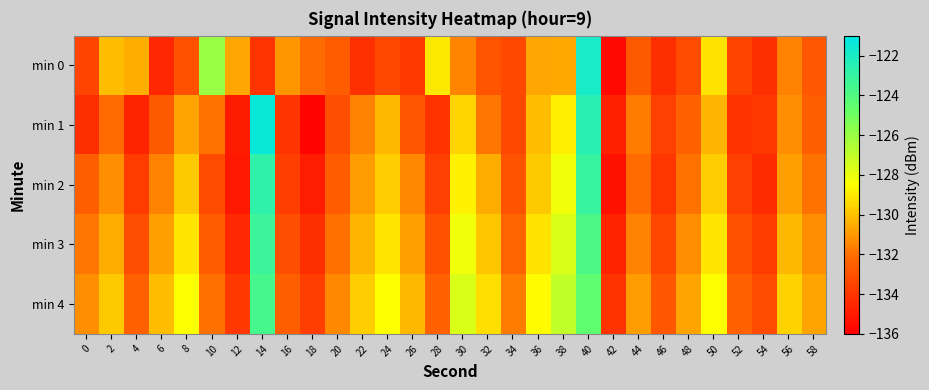

Which series has the largest total across all categories?

min 4